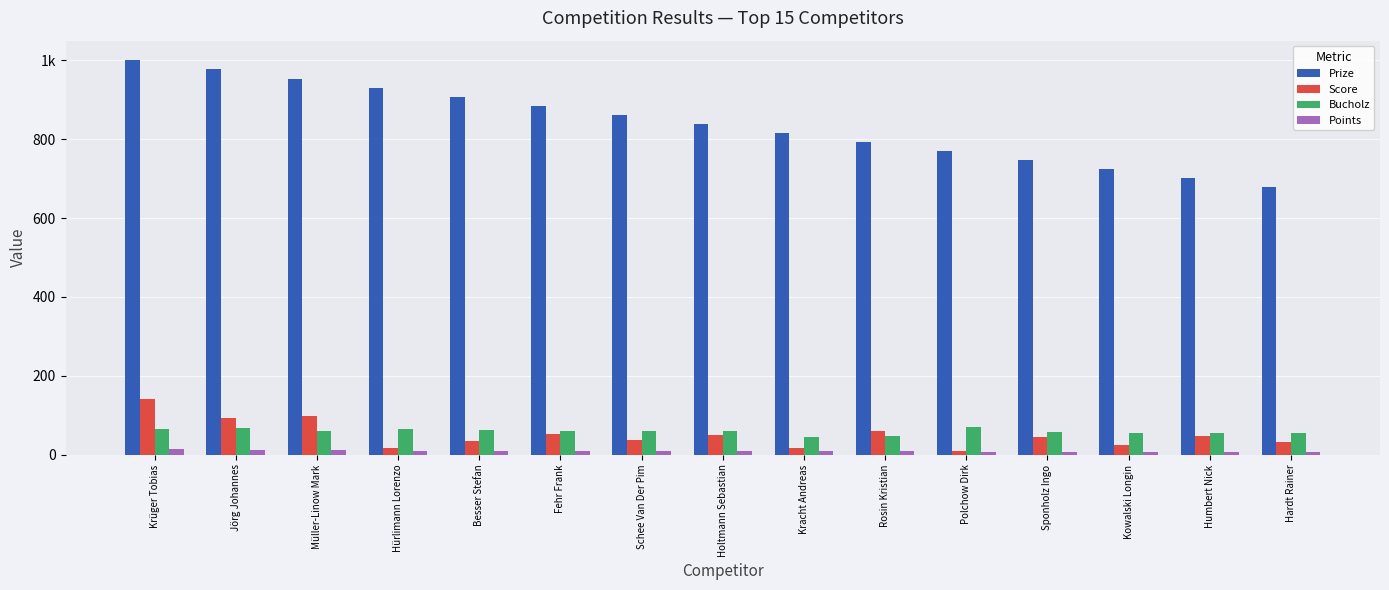

What are all the series names shown in the legend?

Prize, Score, Bucholz, Points